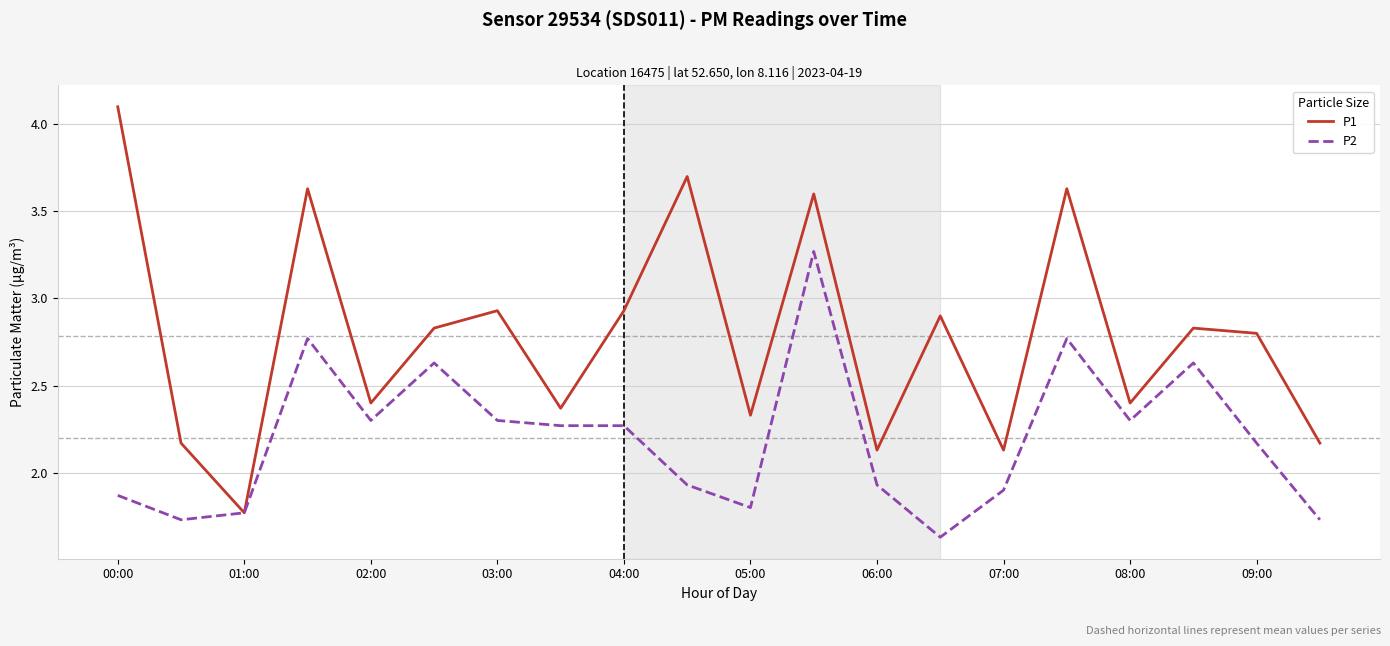

Which series has the widest spread of values?

P1